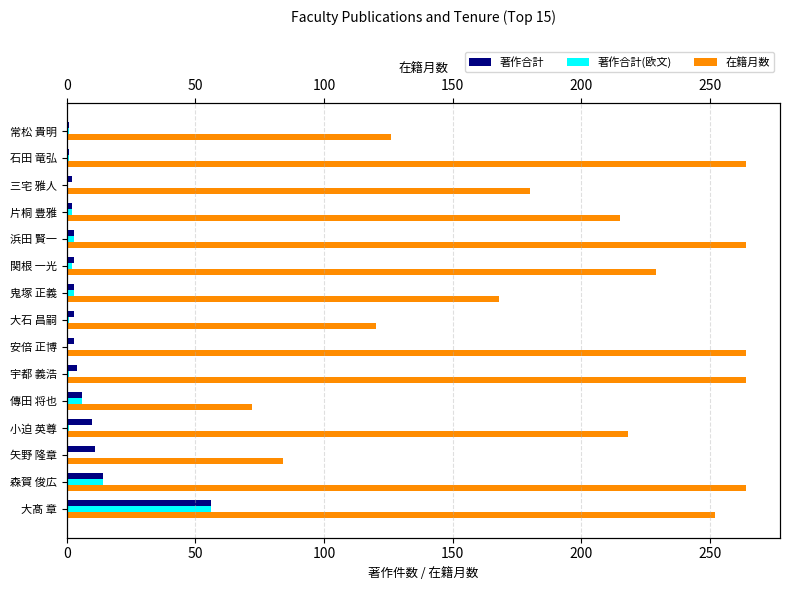

Rank the series at 鬼塚 正義 from lowest to highest value.

著作合計, 著作合計(欧文), 在籍月数